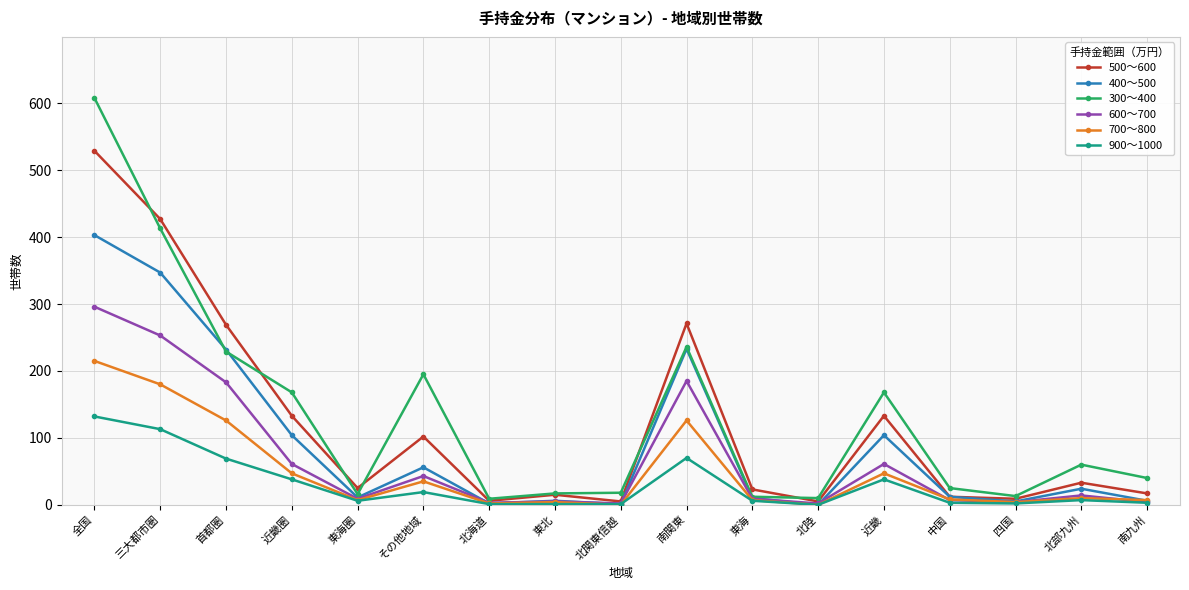

What is the label of the 17th point from the left?

南九州